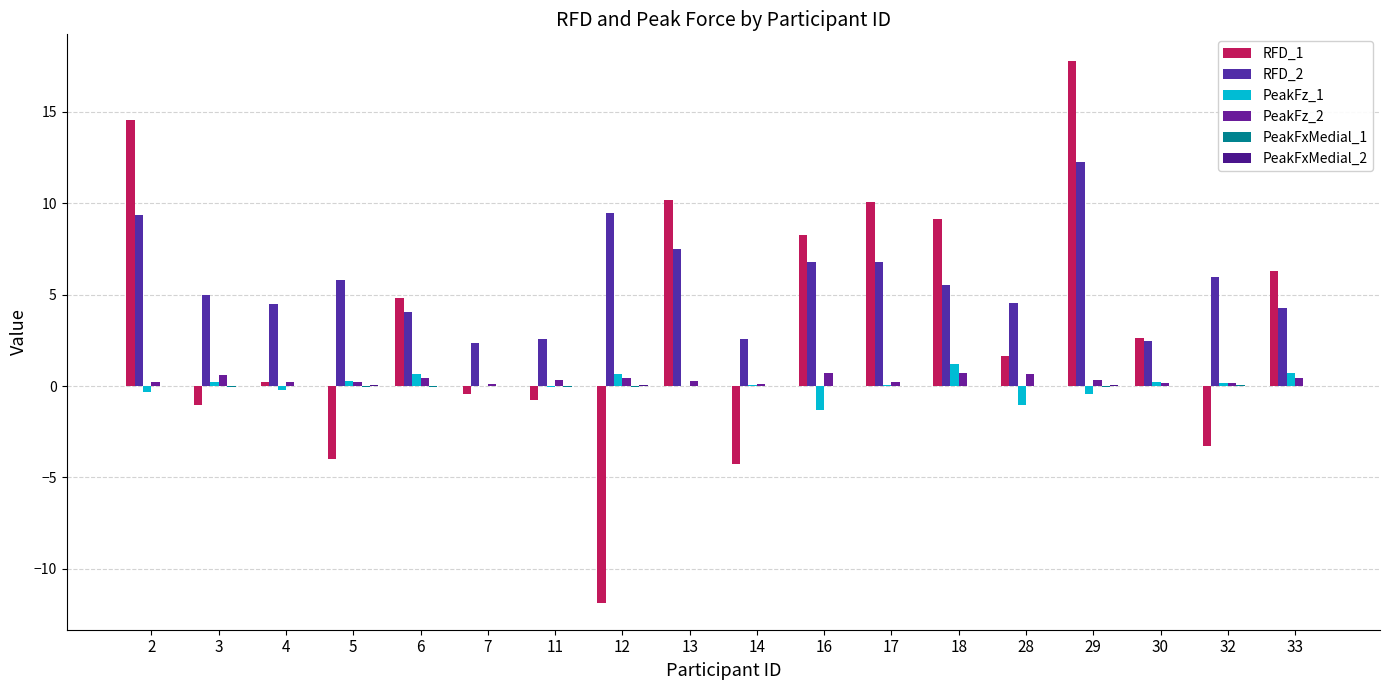

The PeakFz_1 series shows -1.3 at 16. True or false?

True